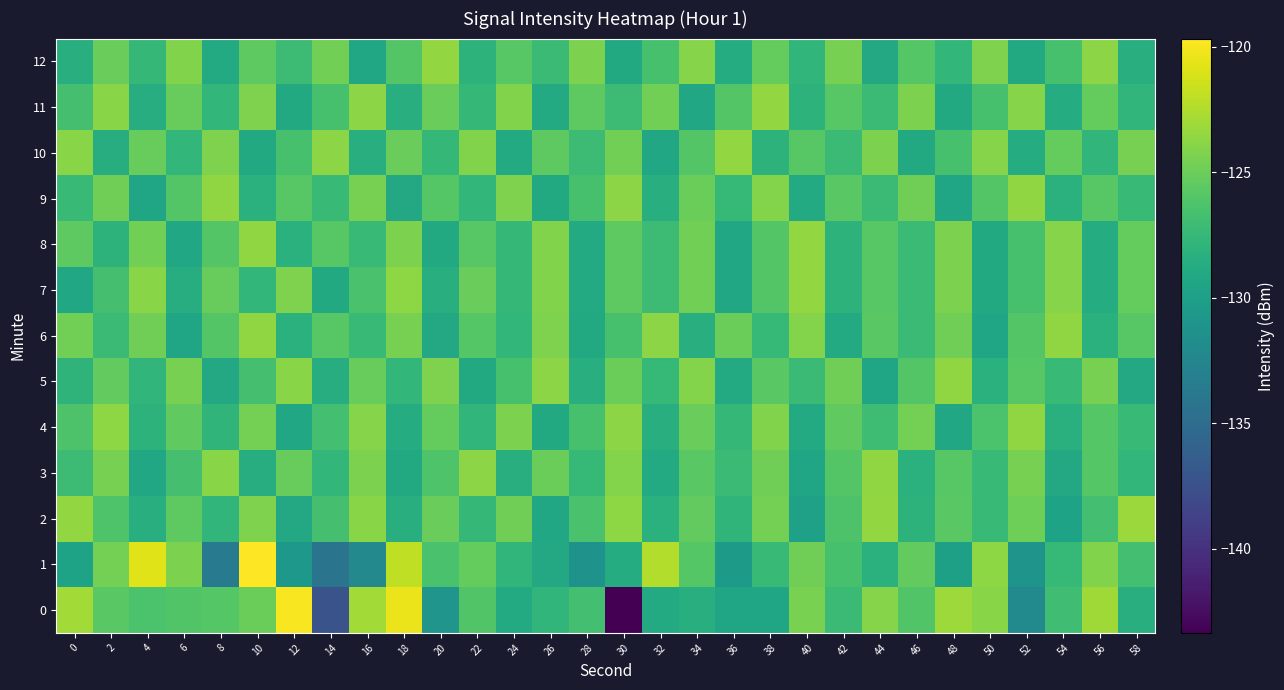

Which series has the largest total across all categories?

10